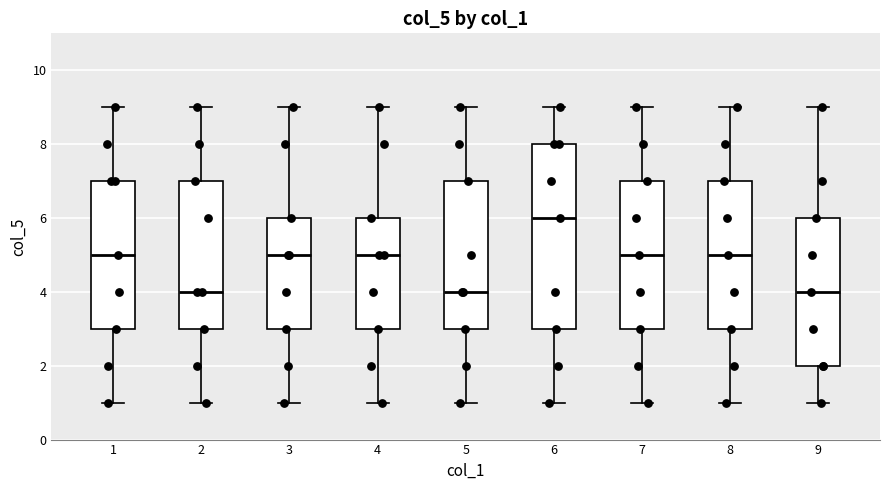

Reading left to right, transcribe this box plot: for each box, give where its median line is, the range the box spans, and where its two whiskers end, as read against the y-axis. The values are not printed on the chart, so give them approximately, as read against the axis.

1: median 5, box 3 to 7, whiskers 1 to 9
2: median 4, box 3 to 7, whiskers 1 to 9
3: median 5, box 3 to 6, whiskers 1 to 9
4: median 5, box 3 to 6, whiskers 1 to 9
5: median 4, box 3 to 7, whiskers 1 to 9
6: median 6, box 3 to 8, whiskers 1 to 9
7: median 5, box 3 to 7, whiskers 1 to 9
8: median 5, box 3 to 7, whiskers 1 to 9
9: median 4, box 2 to 6, whiskers 1 to 9